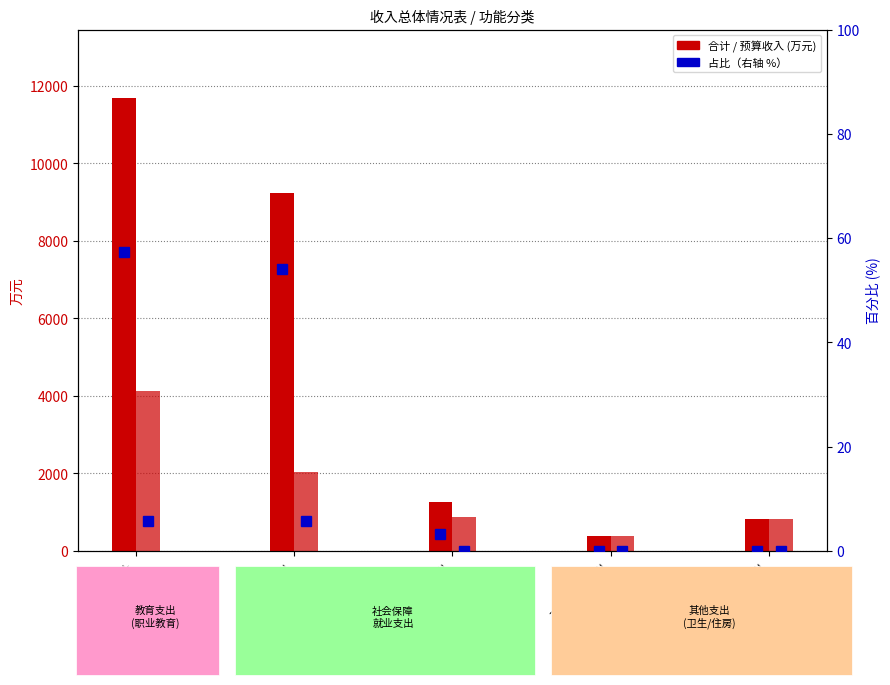

What is the label of the 1st bar from the right?

住房保障支出